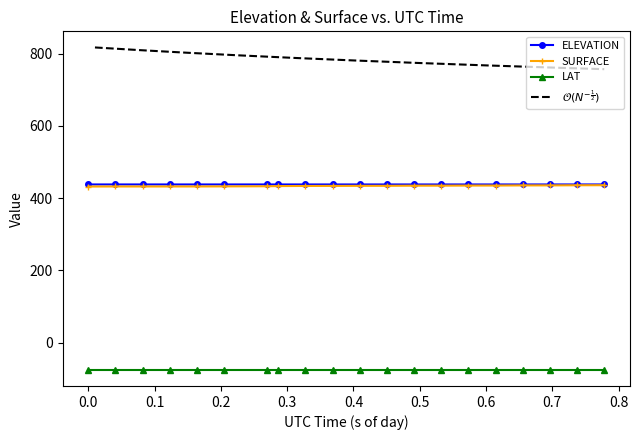

True or false: ELEVATION and LAT cross at least once.

False